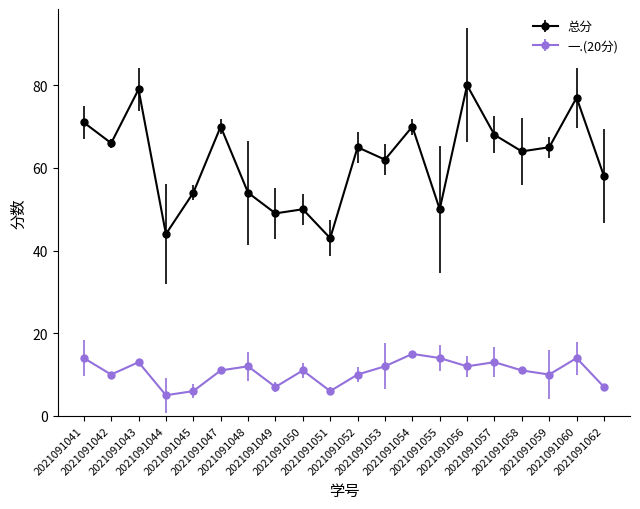

Count the number of categories in the chart.

20